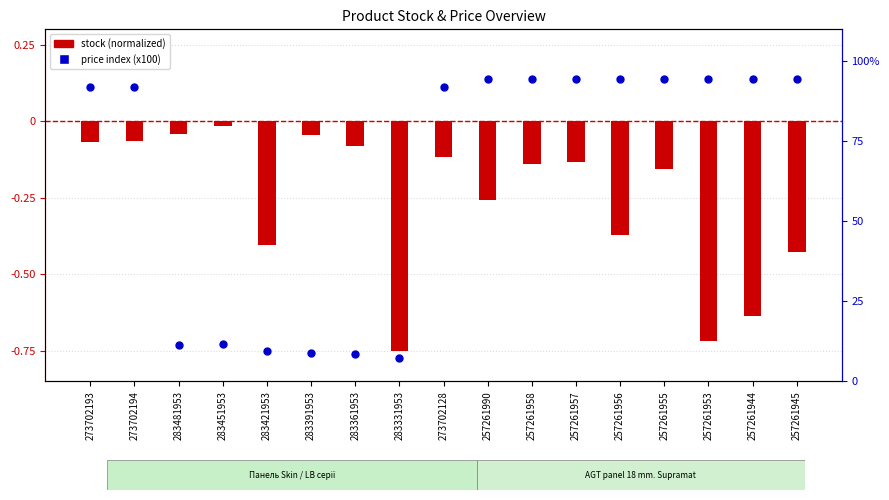

Which series reaches the maximum Y coordinate?

price index (x100)